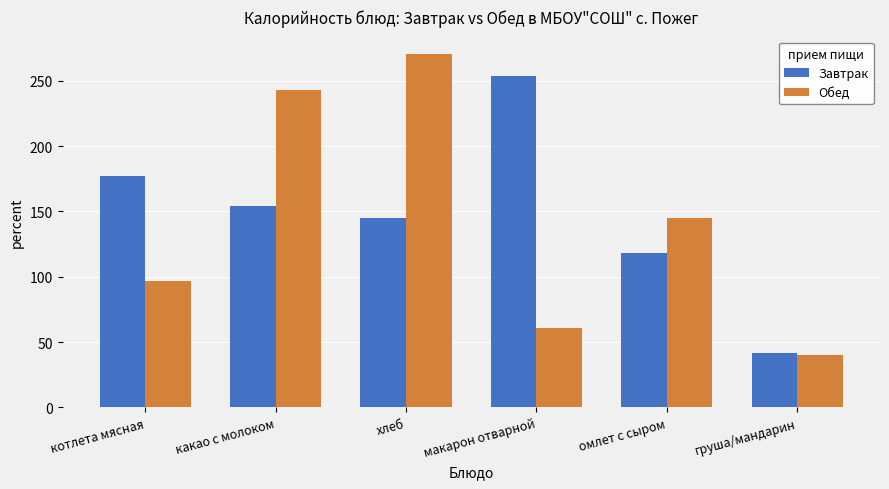

Between какао с молоком and хлеб, which series saw the biggest shift?

Обед